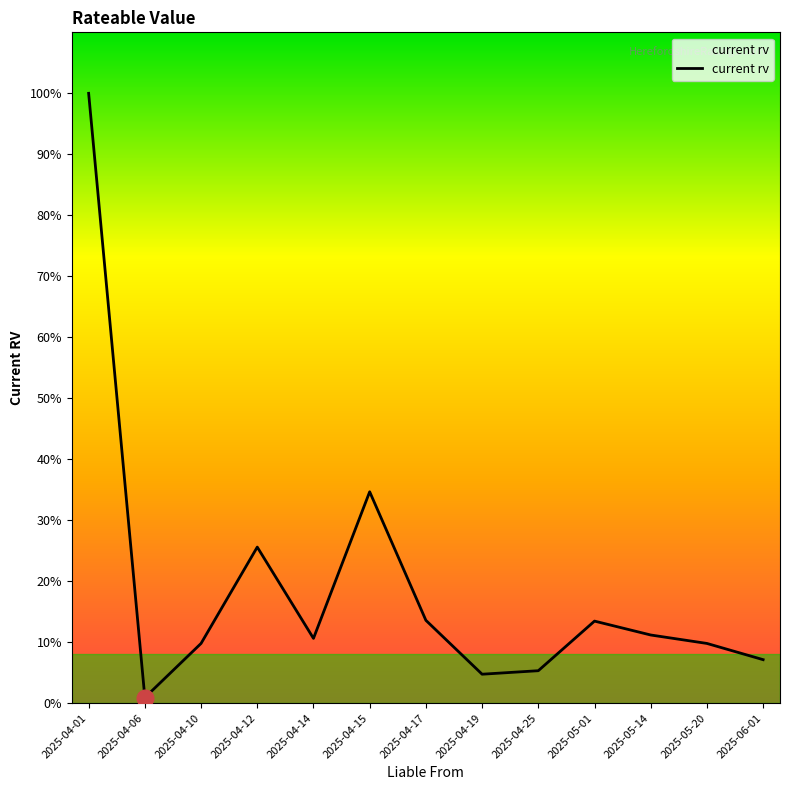

Rank the categories by value from lowest to highest.

2025-04-06, 2025-04-19, 2025-04-25, 2025-06-01, 2025-04-10, 2025-05-20, 2025-04-14, 2025-05-14, 2025-05-01, 2025-04-17, 2025-04-12, 2025-04-15, 2025-04-01